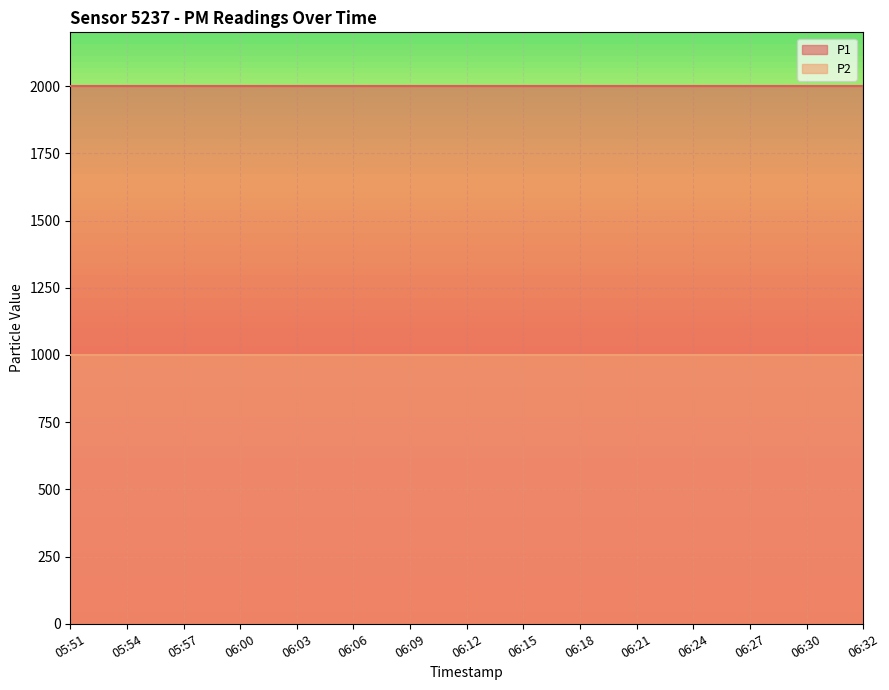

What is the sum of the P2 values at 06:32 and 06:12?

1999.8